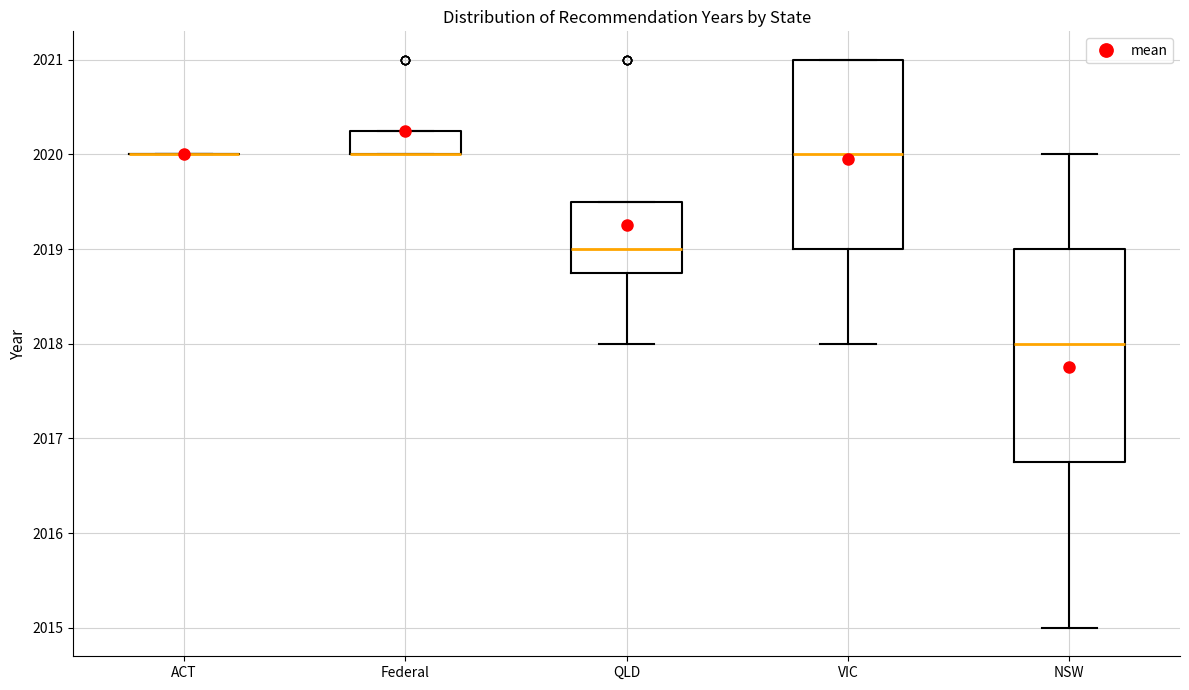

Reading left to right, read every box against the y-axis: the position of its median line, the range the box covers, and the ends of its whiskers. The values are not printed on the chart, so give them approximately, as read against the axis.

ACT: box collapsed to a line at 2020.0, whiskers 2020.0 to 2020.0
Federal: median 2020.0 (drawn on the box's lower edge), box 2020.0 to 2020.3, whiskers 2020.0 to 2020.3
QLD: median 2019.0, box 2018.8 to 2019.5, whiskers 2018.0 to 2019.5
VIC: median 2020.0, box 2019.0 to 2021.0, whiskers 2018.0 to 2021.0
NSW: median 2018.0, box 2016.8 to 2019.0, whiskers 2015.0 to 2020.0